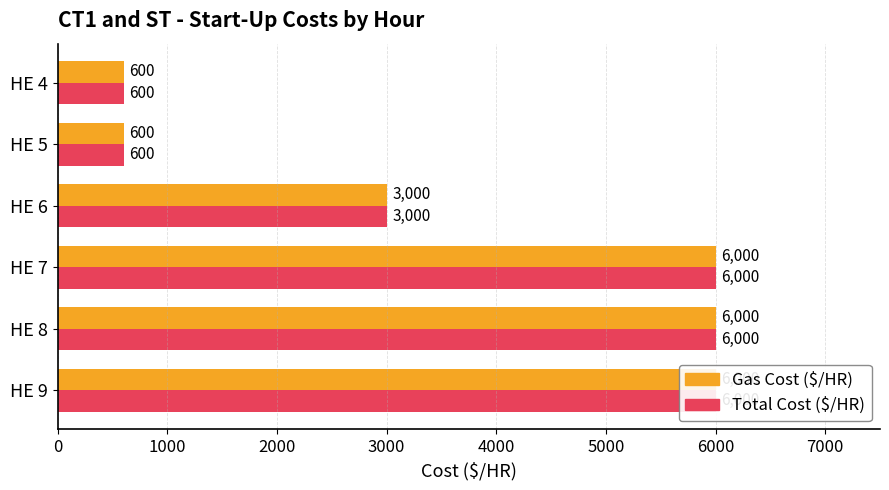

What is the difference between the maximum and second lowest values in the Gas Cost ($/HR) series?

5400